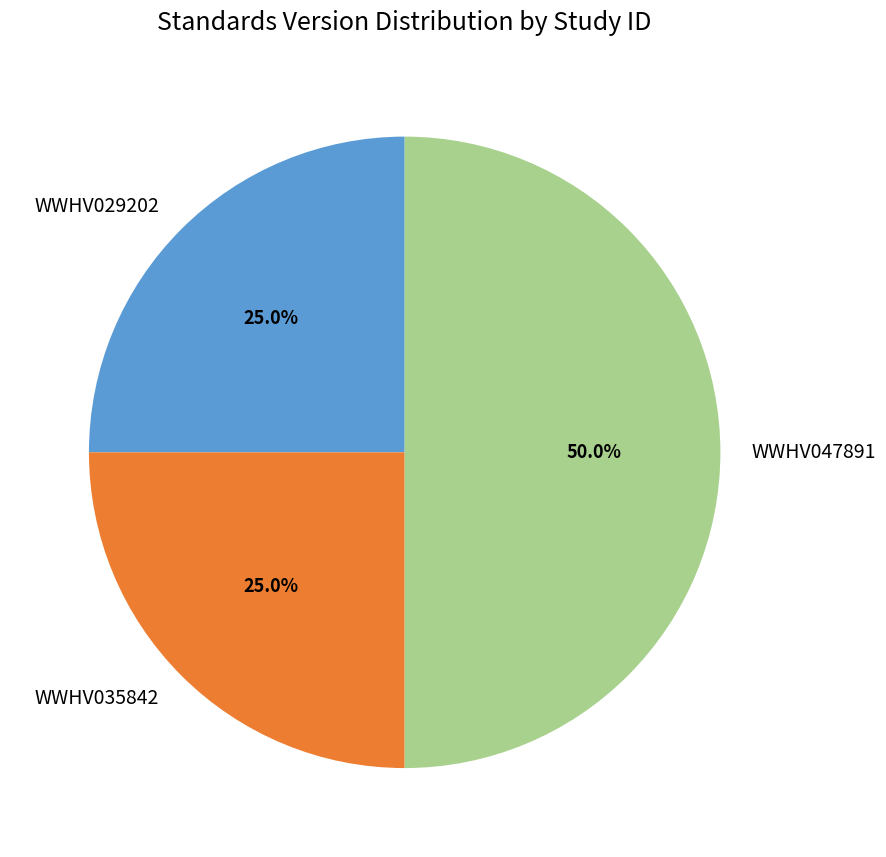

What portion of the pie excludes WWHV035842?

75.0%